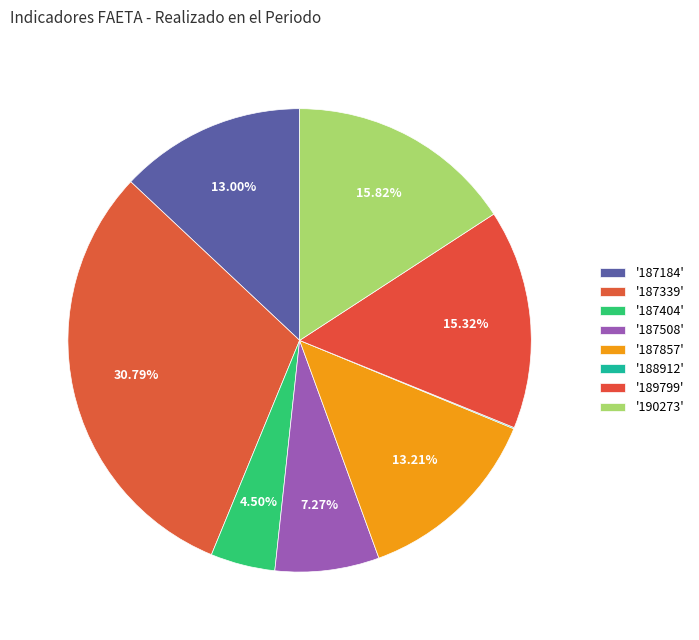

Does any single category account for the majority?

No